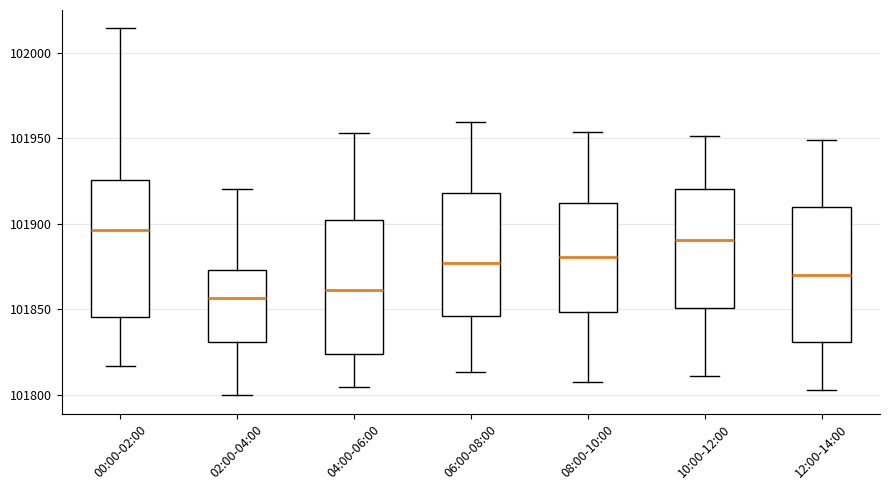

Where does the median line of the box for 12:00-14:00 sit on the y-axis? The values are not printed on the chart, so give them approximately, as read against the axis.

101870